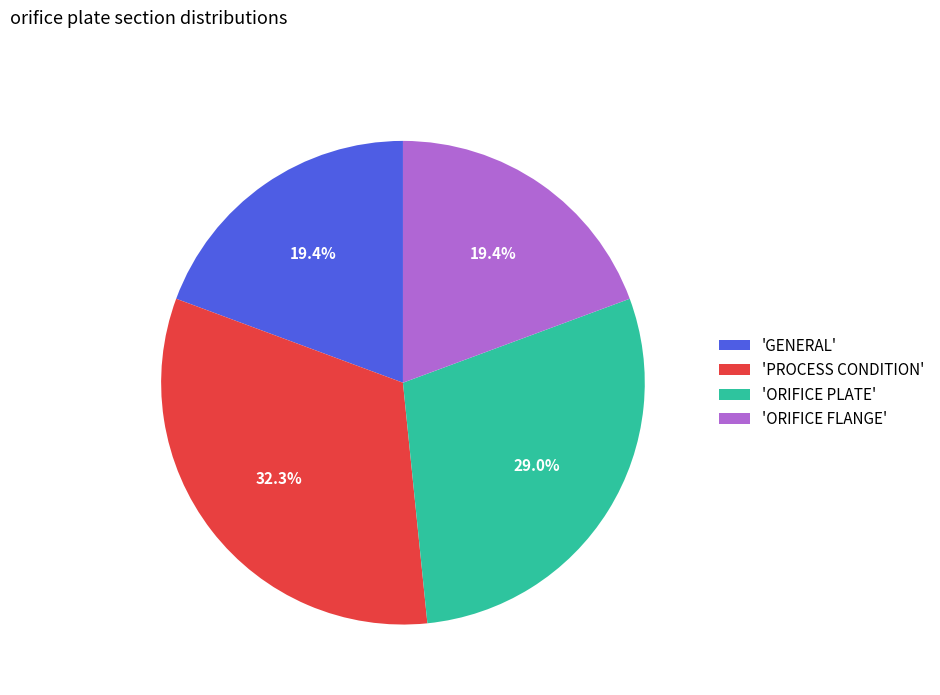

Is the sum of 'ORIFICE PLATE' and 'PROCESS CONDITION' greater than half?

Yes